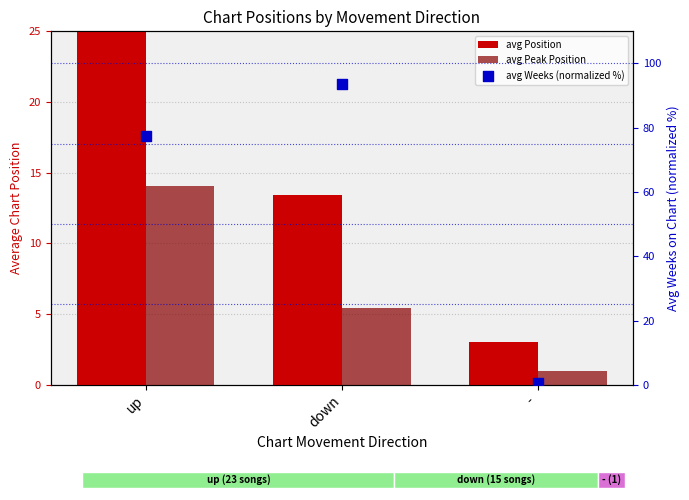

At which category is the sum across all series the highest?

up